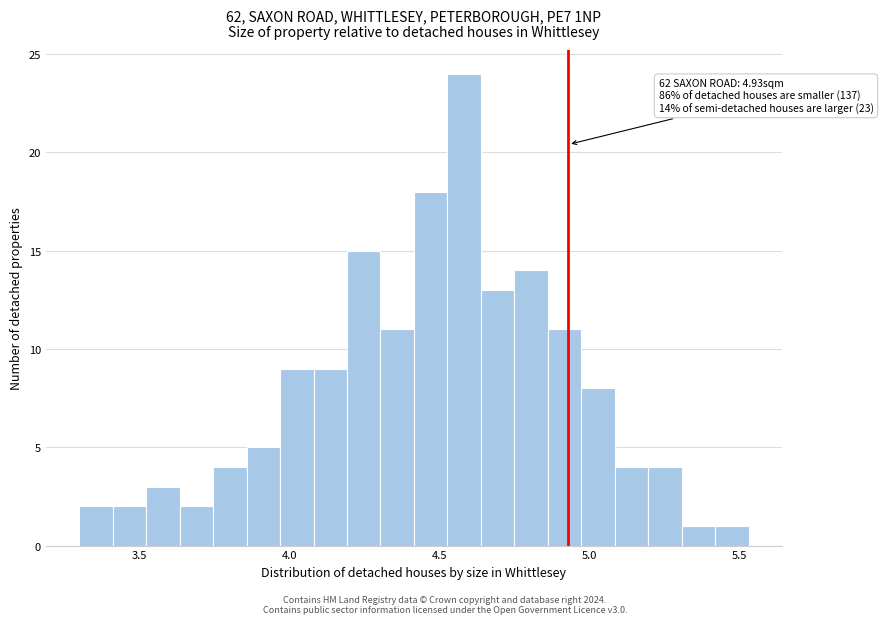

Read against the x-axis, roughly where is the centre of the tallest bar?

4.60